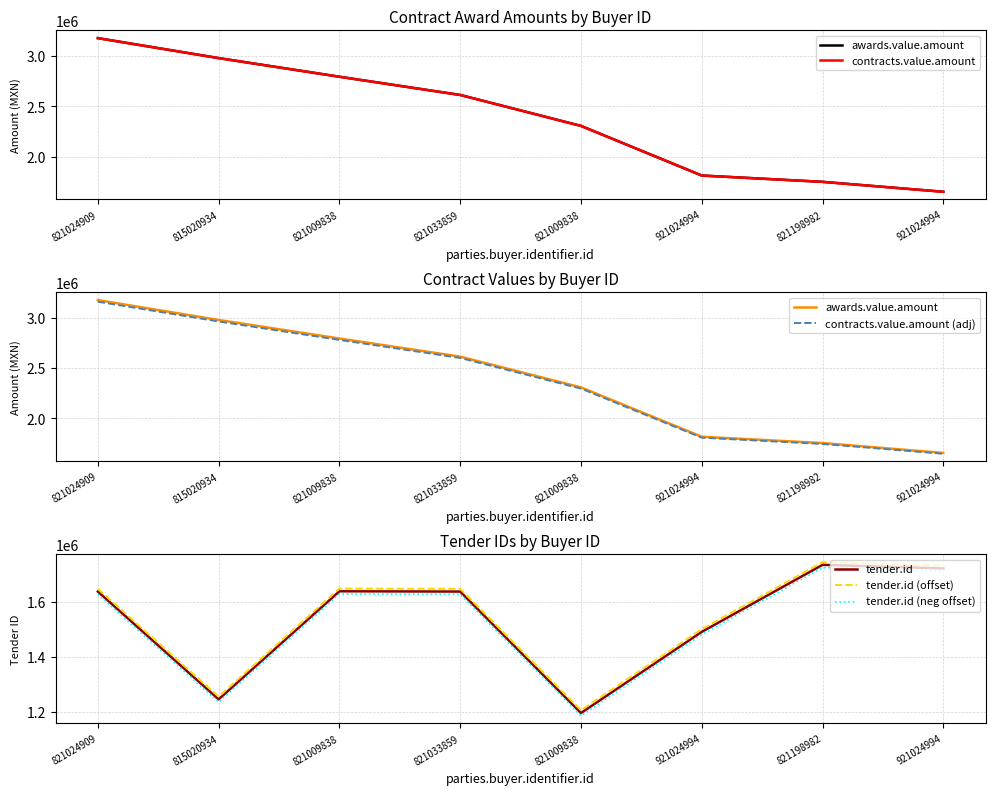

How many interior local valleys does the tender.id (neg offset) series have?

2